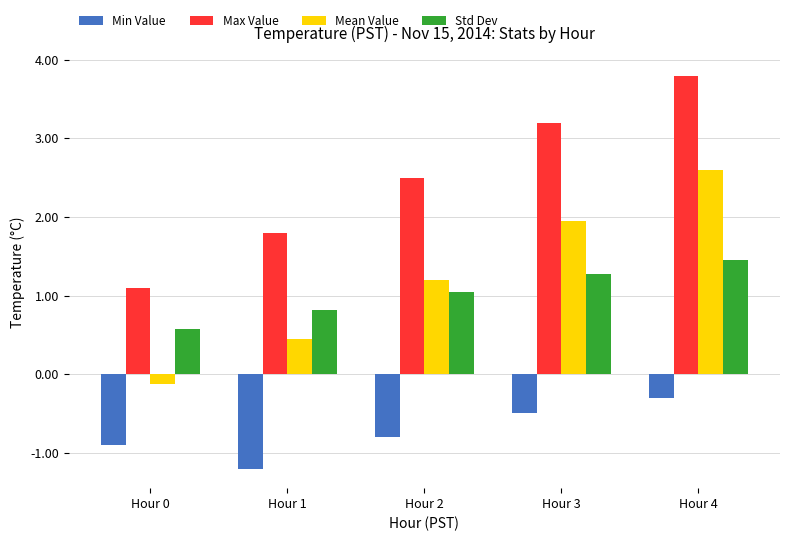

What is the minimum value shown in the chart?

-1.2